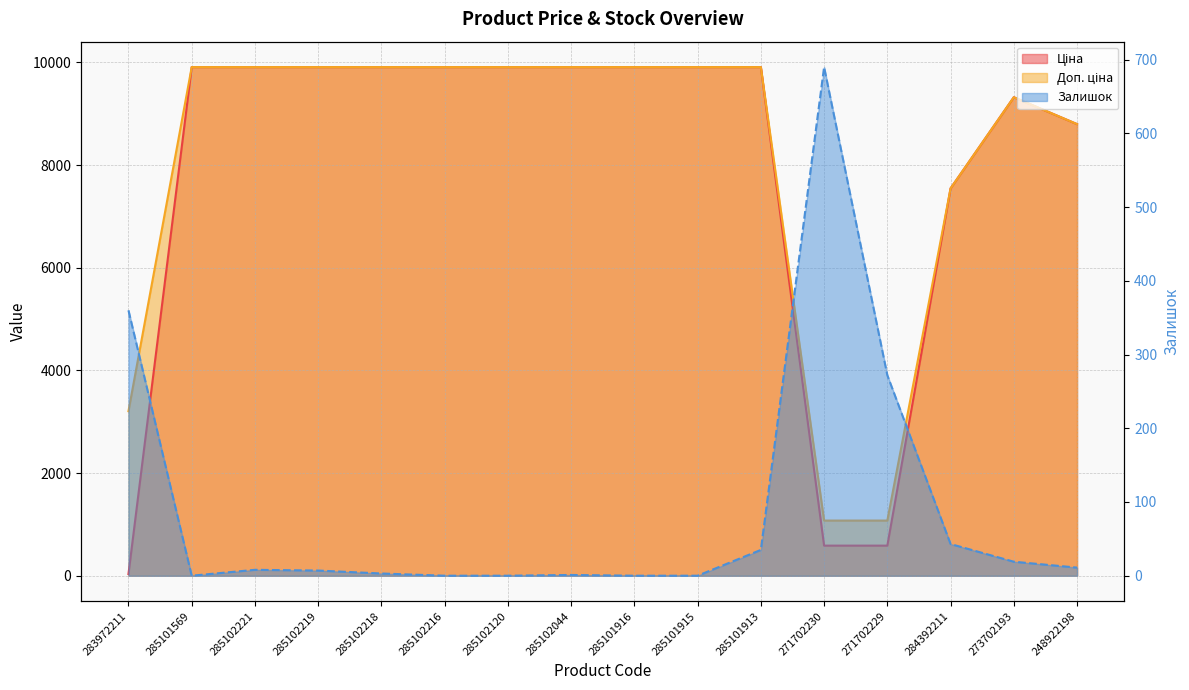

Which category has the highest value in the Ціна series?

285101569